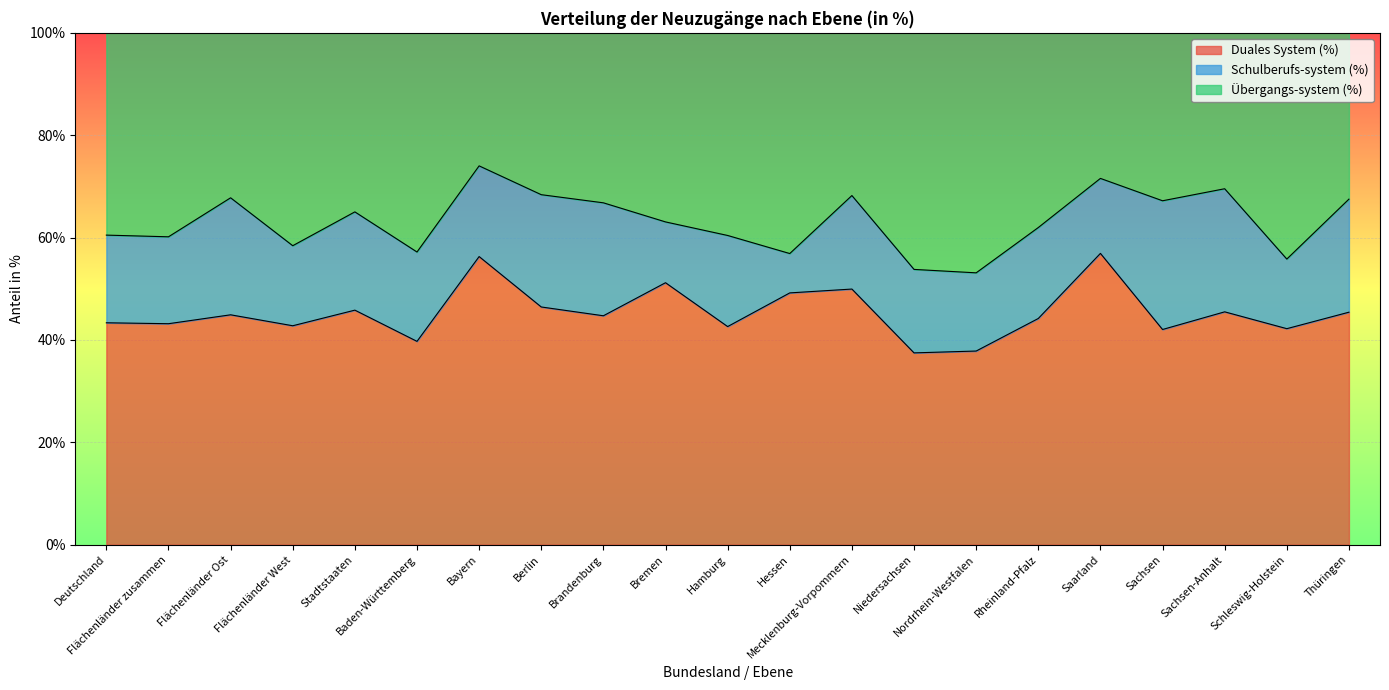

What is the minimum value for Duales System (%)?

37.5